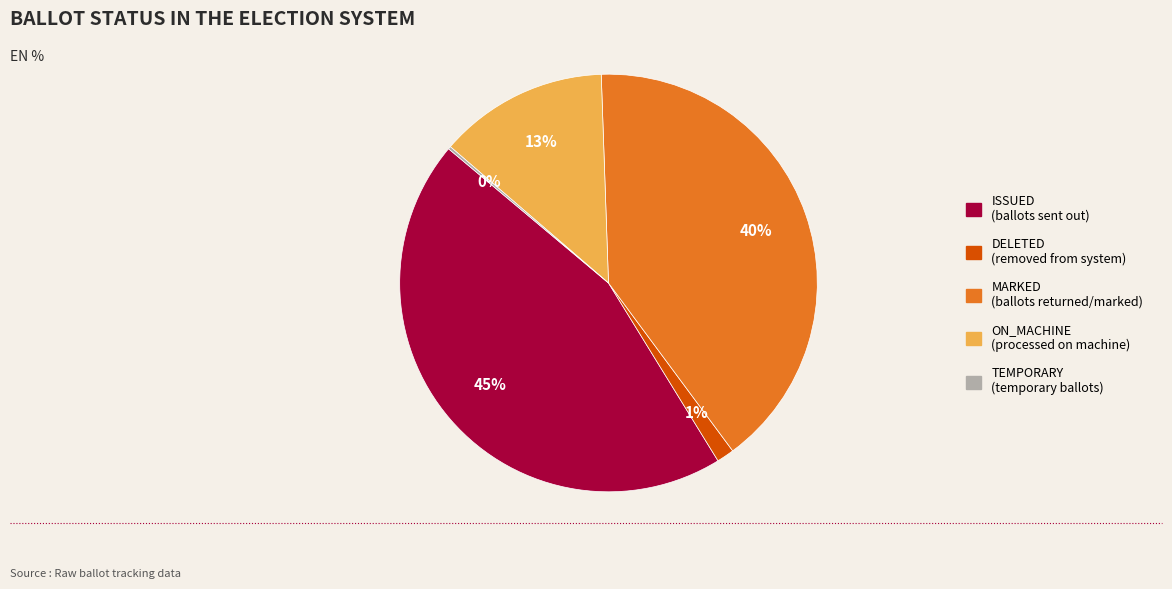

True or false: ISSUED accounts for 30% of the total.

False